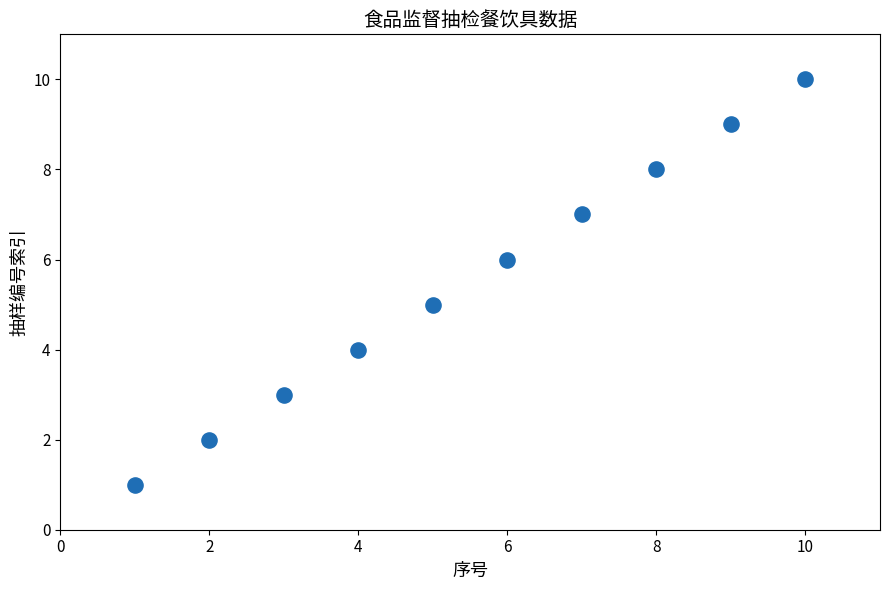

What is the range of X values (max minus min)?

9